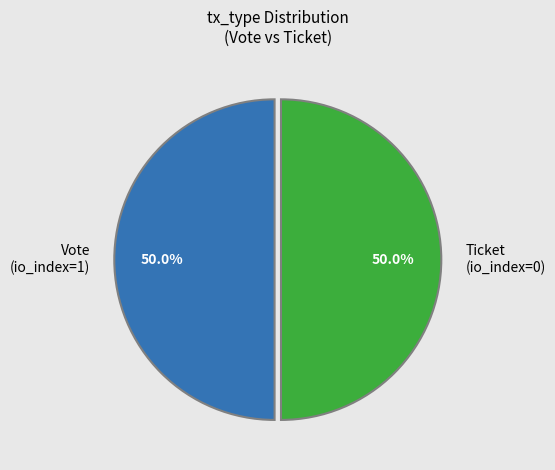

What is the ratio of the value at Ticket (io_index=0) to the value at Vote (io_index=1)?

1.0